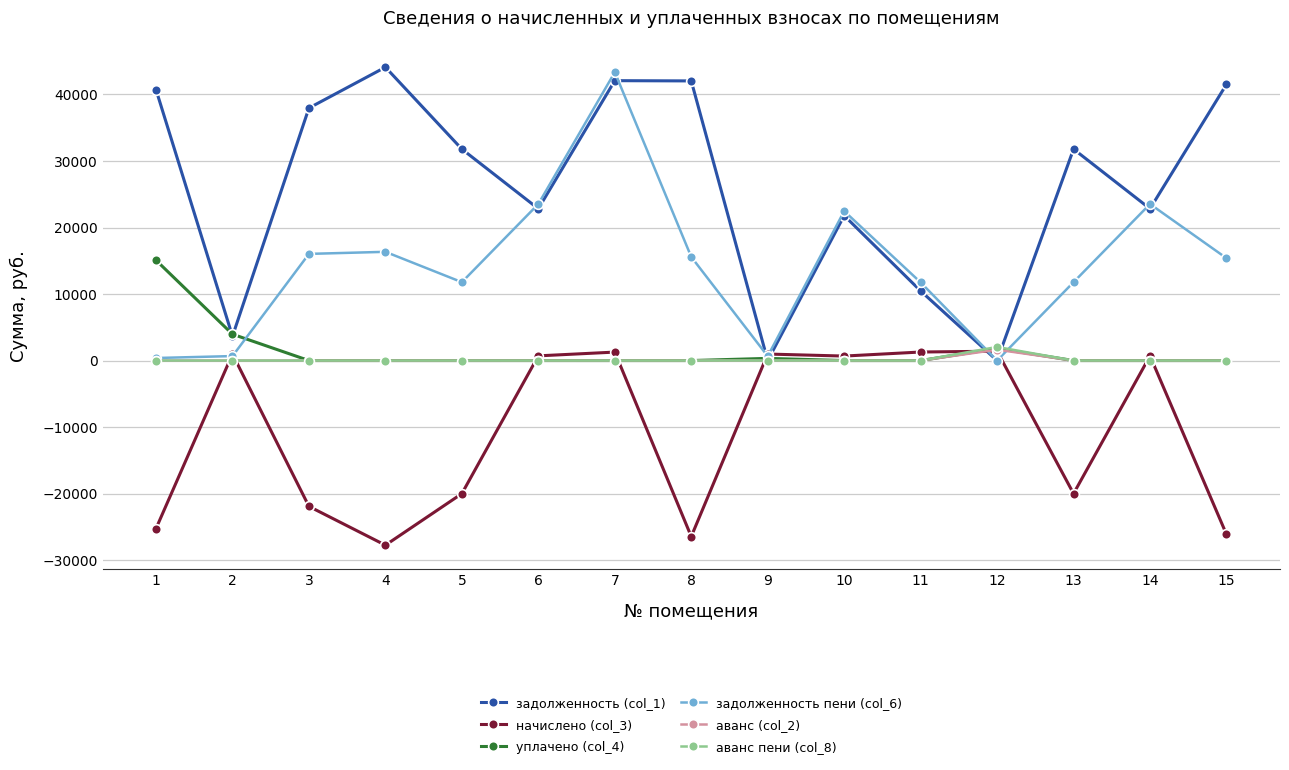

Which series has the largest total across all categories?

задолженность (col_1)